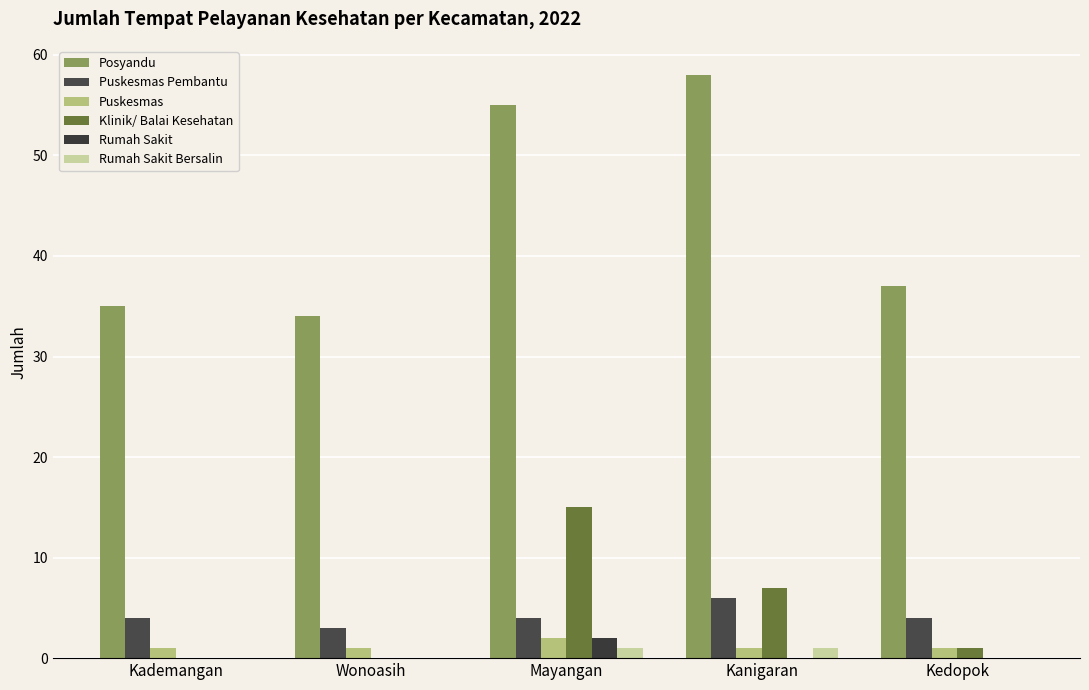

Rank the categories by Puskesmas Pembantu value from lowest to highest.

Wonoasih, Kademangan, Mayangan, Kedopok, Kanigaran